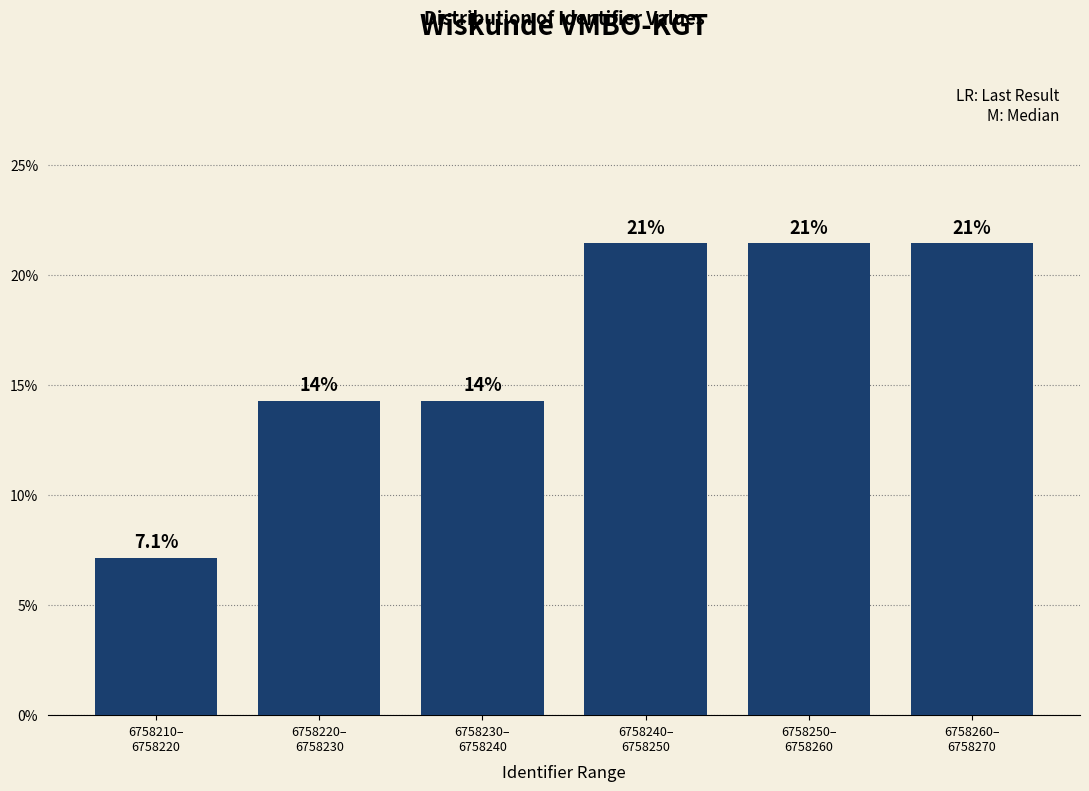

How many bars are there in total?

6